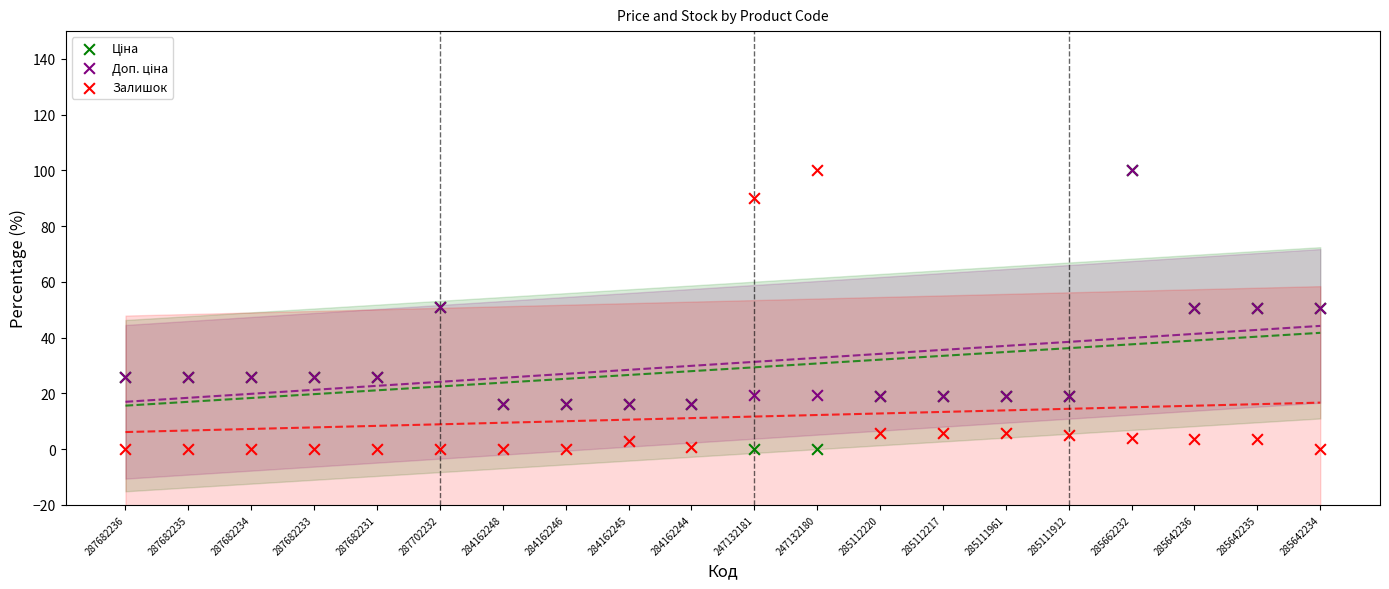

Which series has the widest spread of Y values?

Залишок